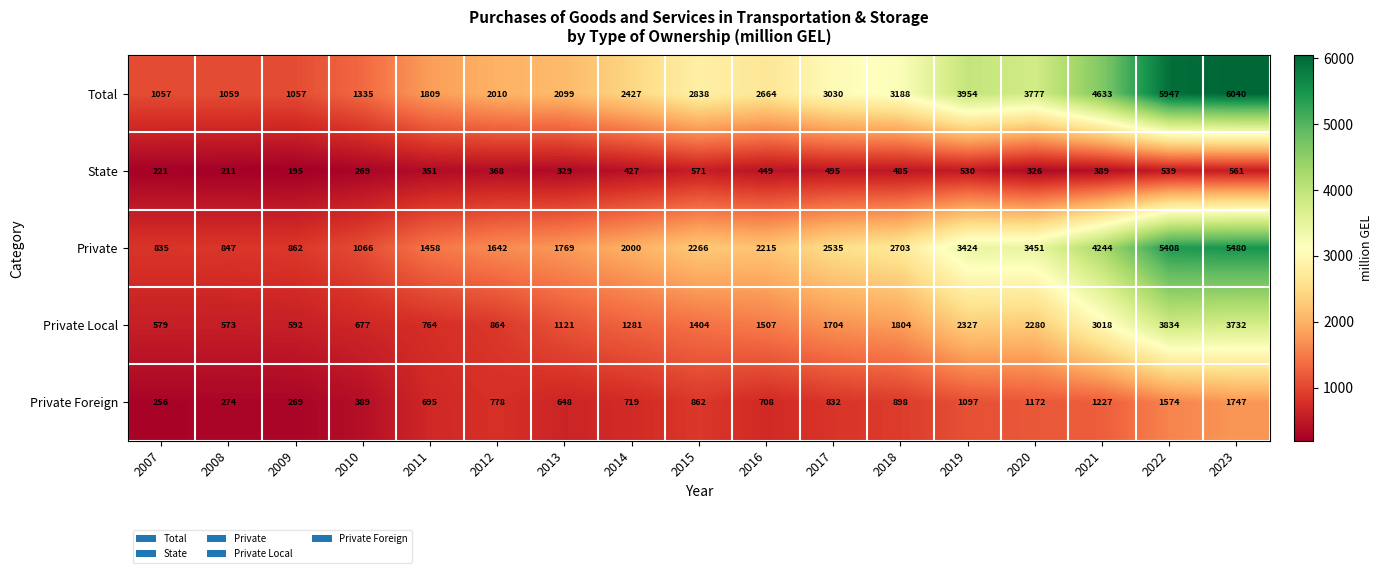

The Total series shows 3030 at 2017. True or false?

True